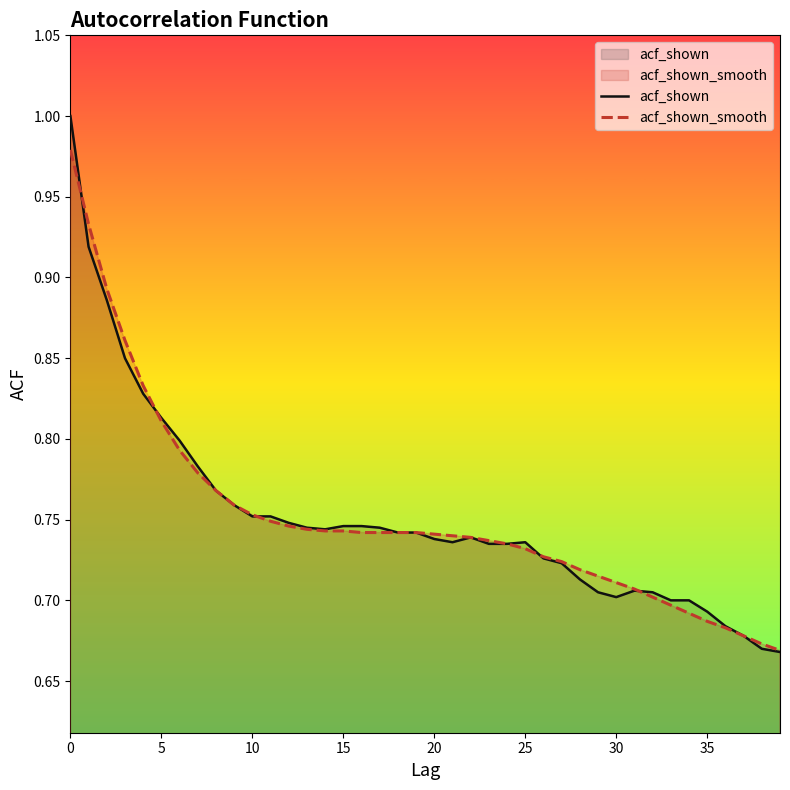

Rank the series by their maximum value, from lowest to highest.

acf_shown_smooth, acf_shown